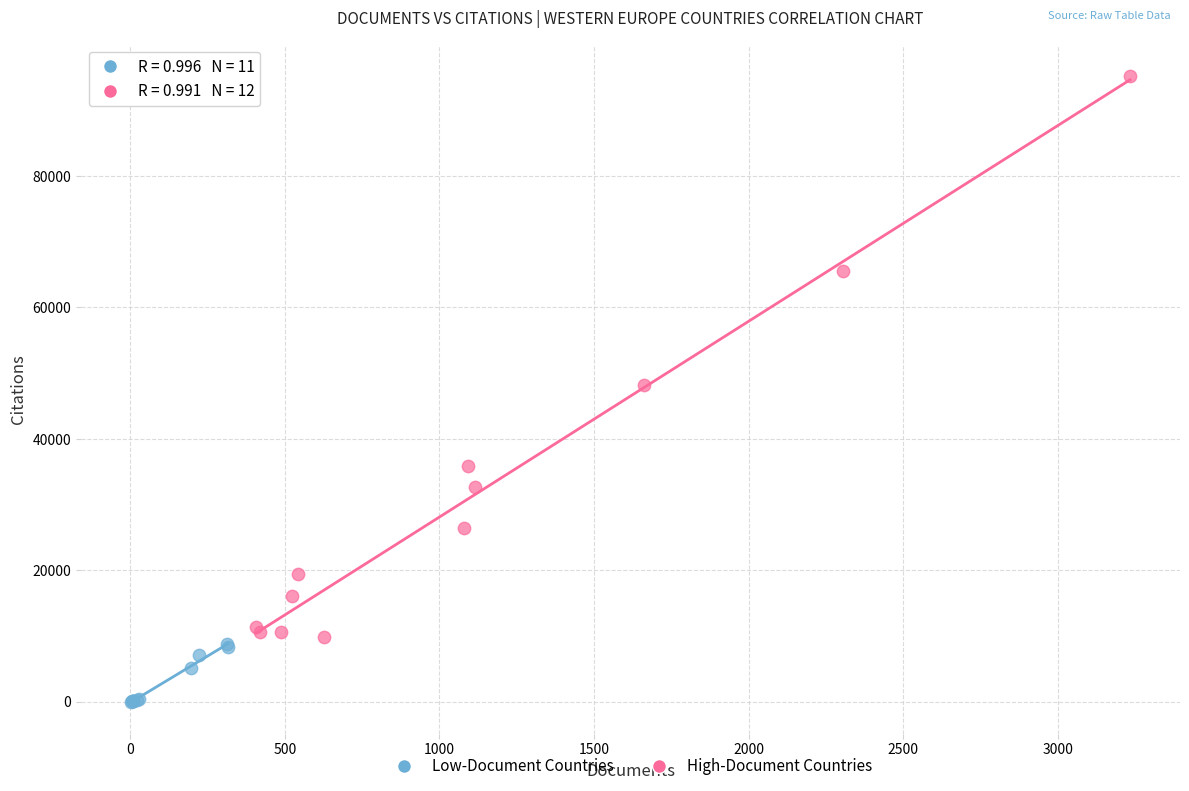

Which series contains the lowest Y value?

Low-Document Countries